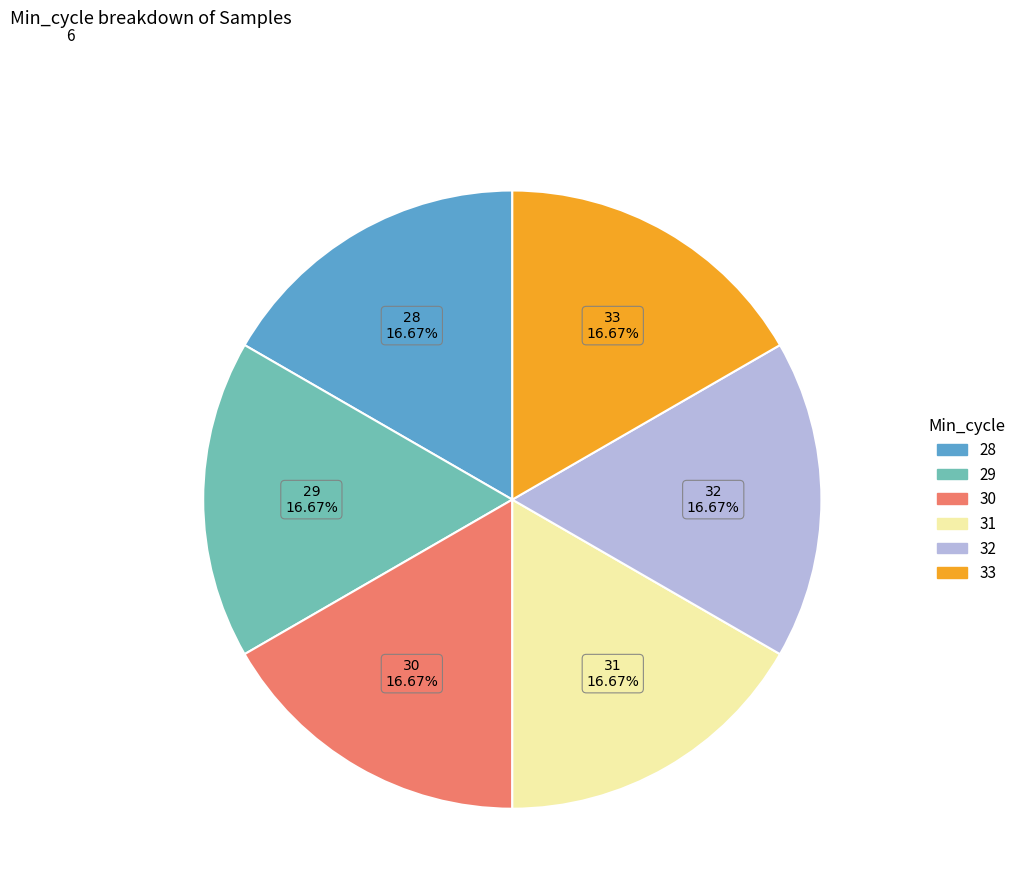

What is the ratio of the value at 30 to the value at 29?

1.0